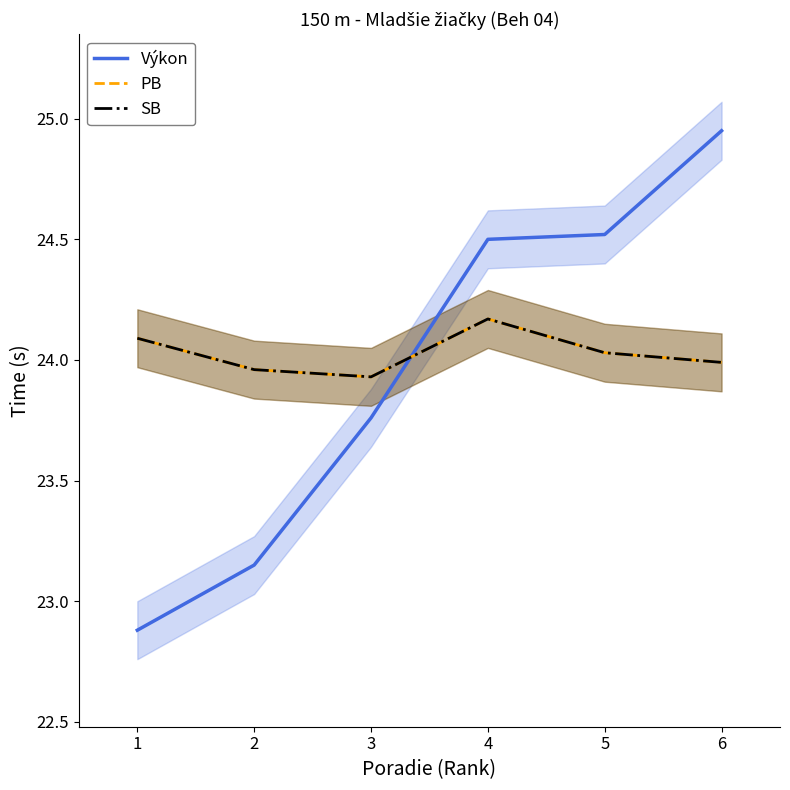

How many series are shown in this chart?

3